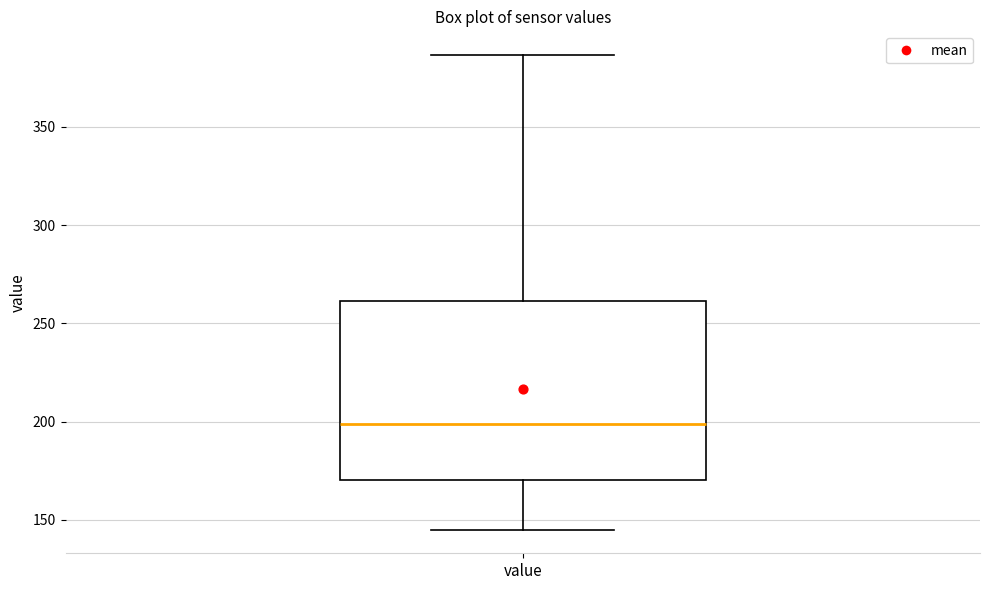

Where does the upper whisker of the box for value end on the y-axis? The values are not printed on the chart, so give them approximately, as read against the axis.

385